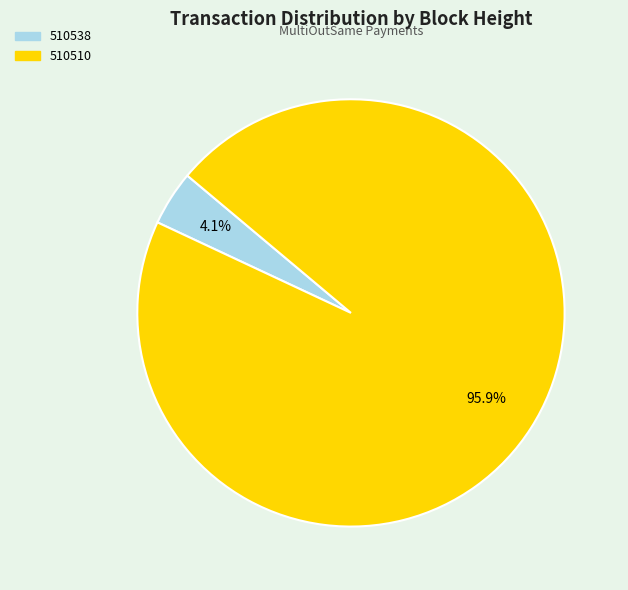

Which category accounts for the majority?

510510